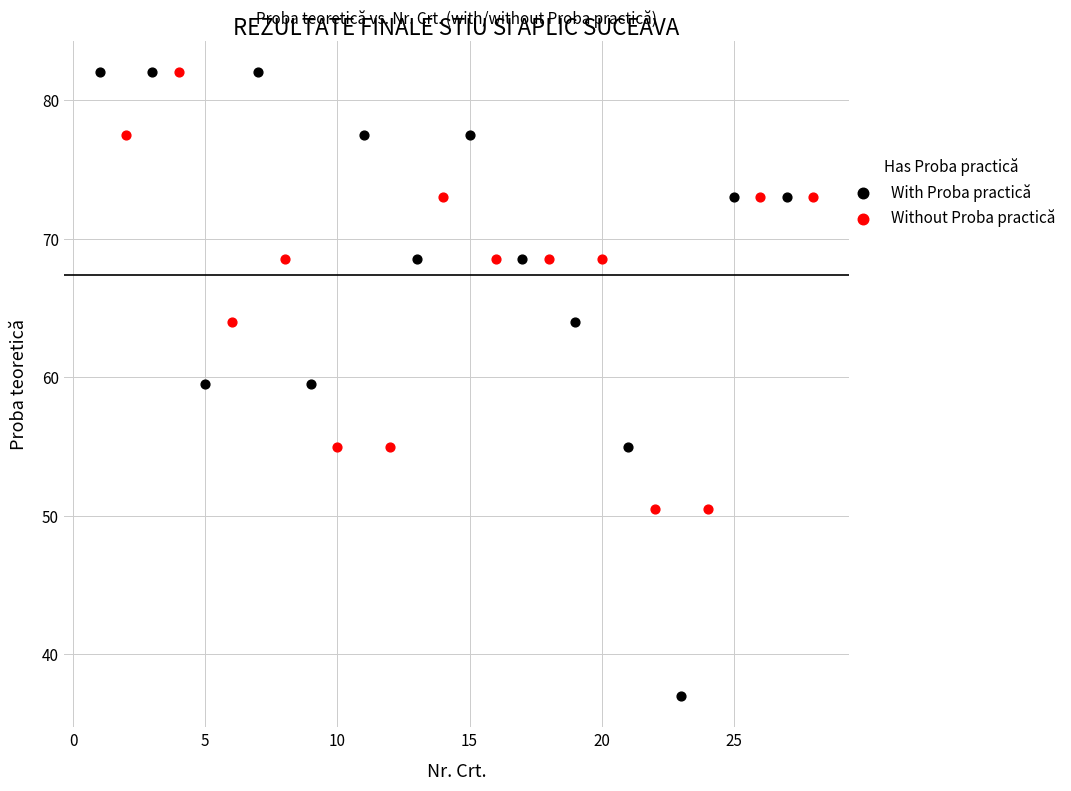

Which series contains the lowest Y value?

With Proba practică